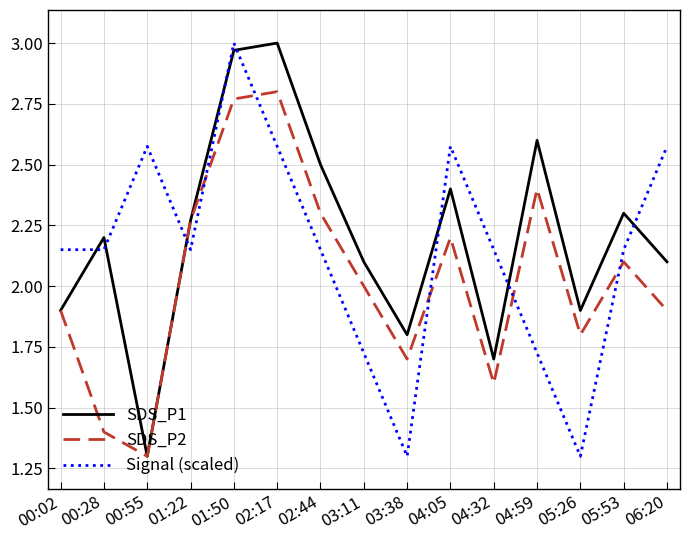

Does the chart display data point markers on the line(s)?

No